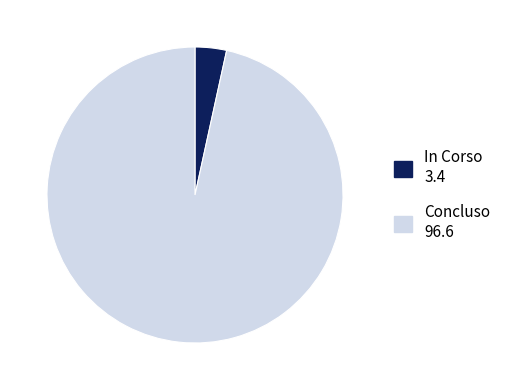

Does any single category account for the majority?

Yes